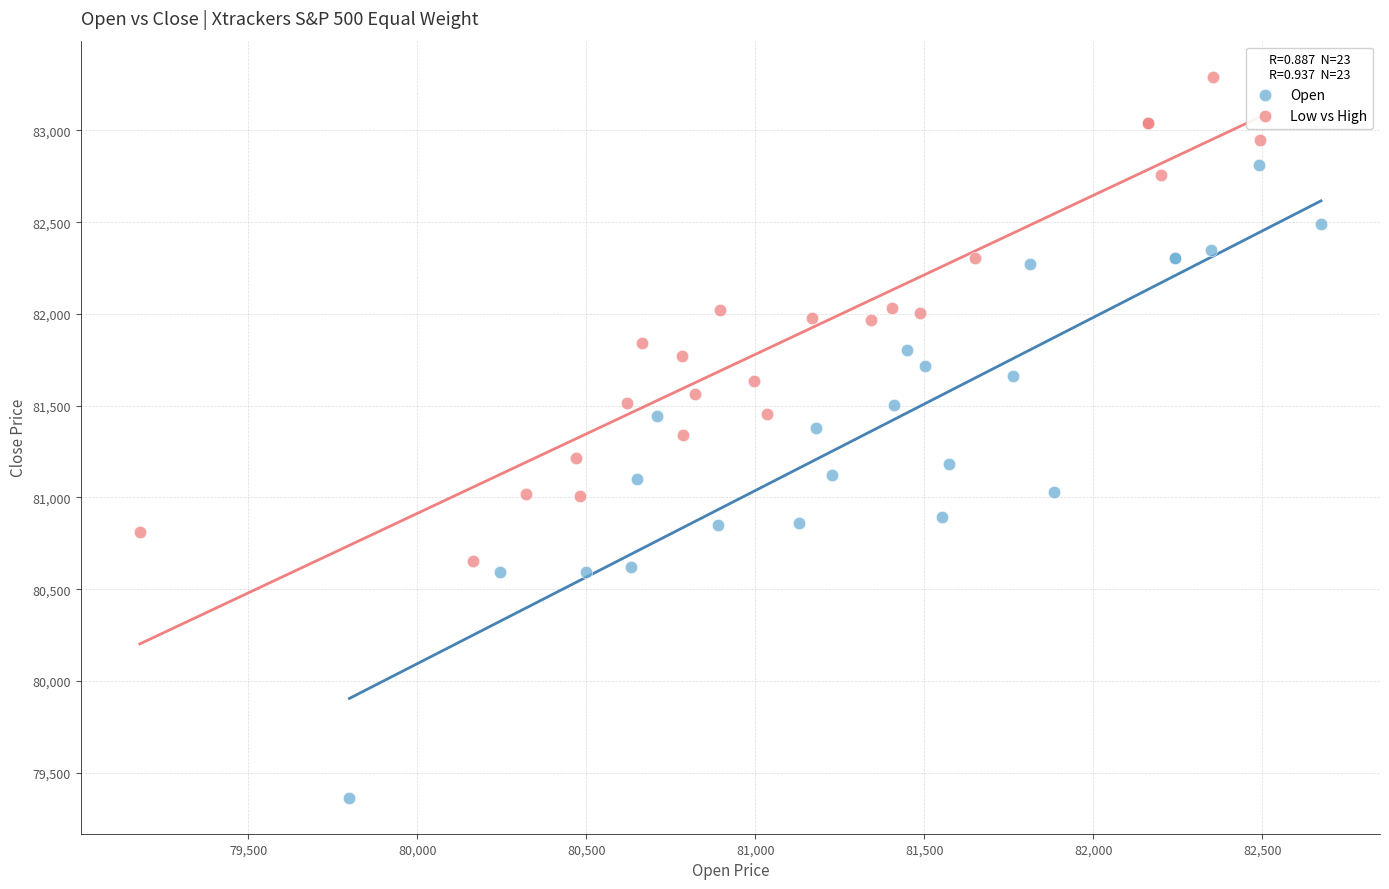

Which series has the largest Y range (max minus min)?

Open